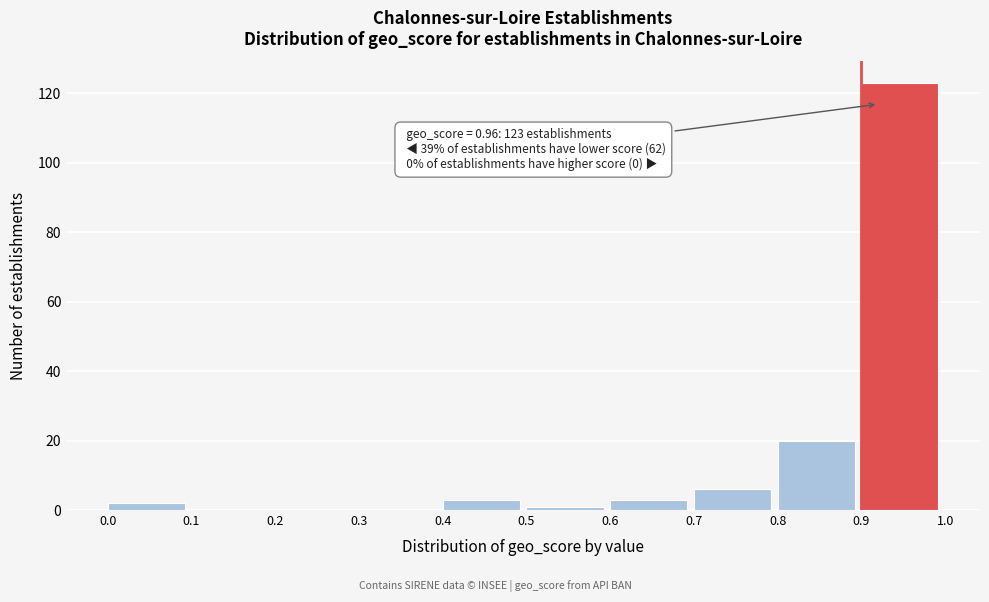

Which range on the x-axis has the tallest bar?

0.9 to 1.0